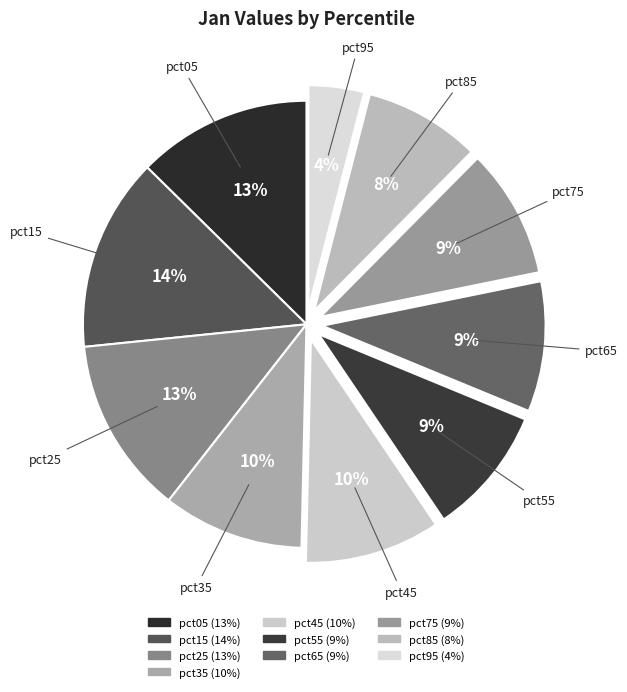

To the nearest percent, what percentage of the pie is pct75?

9%